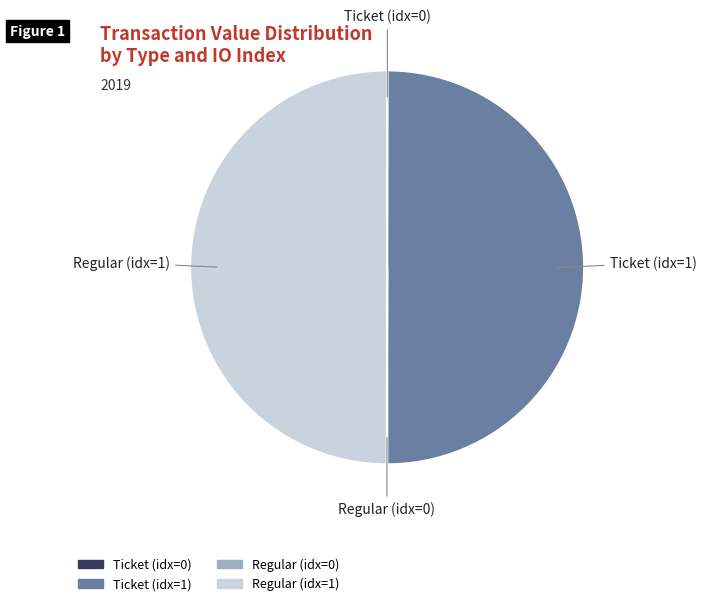

Rank the categories by value from highest to lowest.

Ticket (io_index=1), Regular (io_index=1), Ticket (io_index=0), Regular (io_index=0)